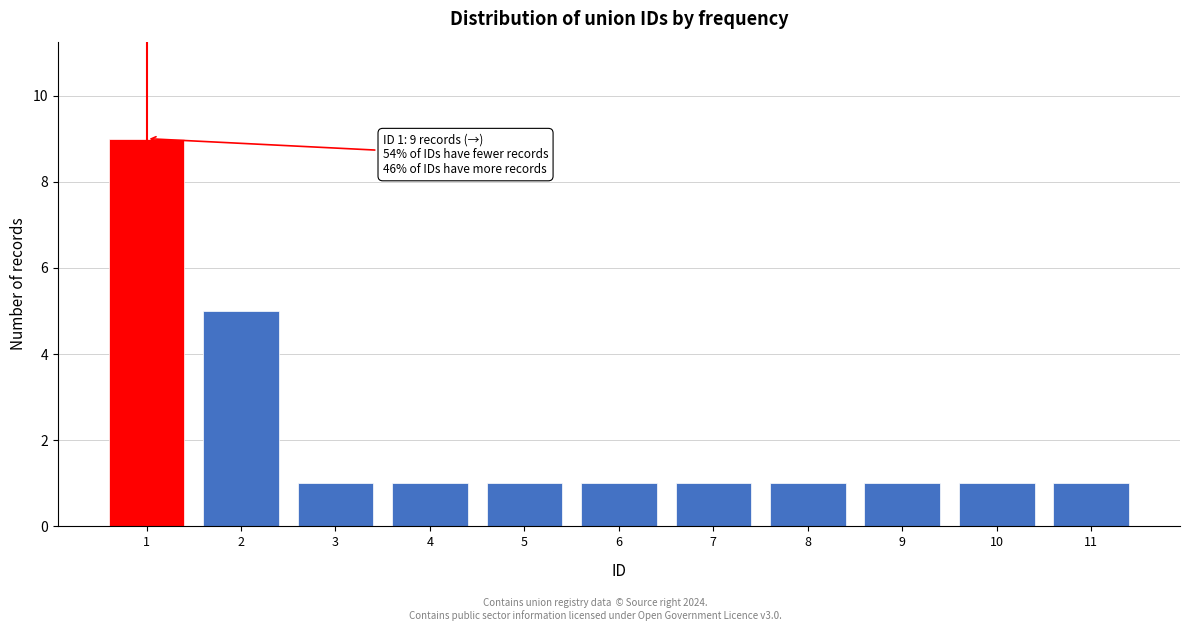

Reading left to right, extract all data points from this chart.

9	5	1	1	1	1	1	1	1	1	1